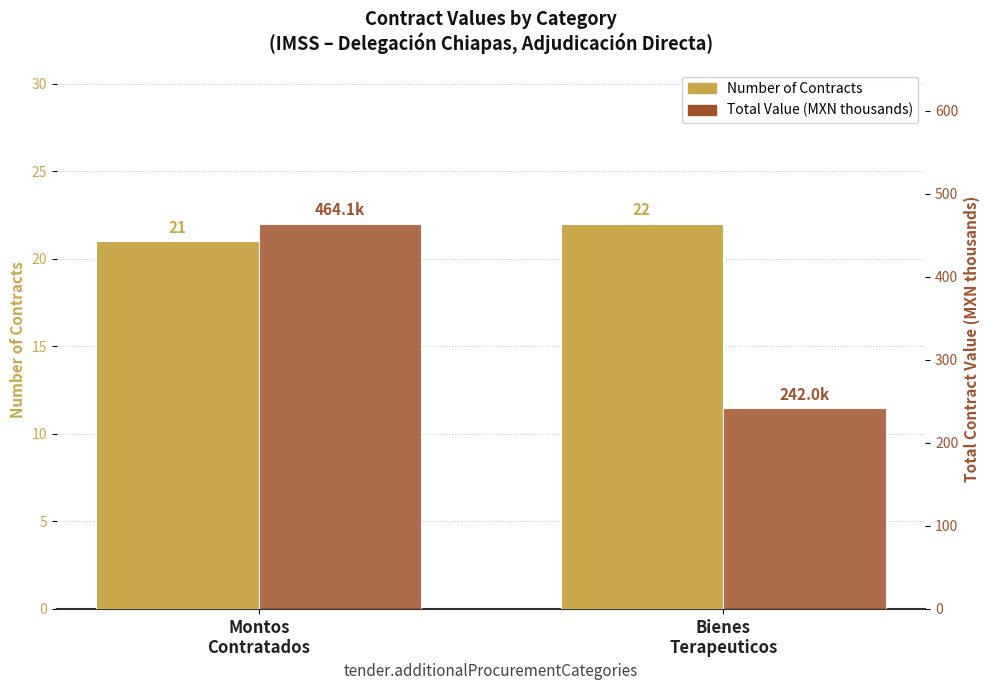

How many data points in Total Value (MXN thousands) are above 464?

1